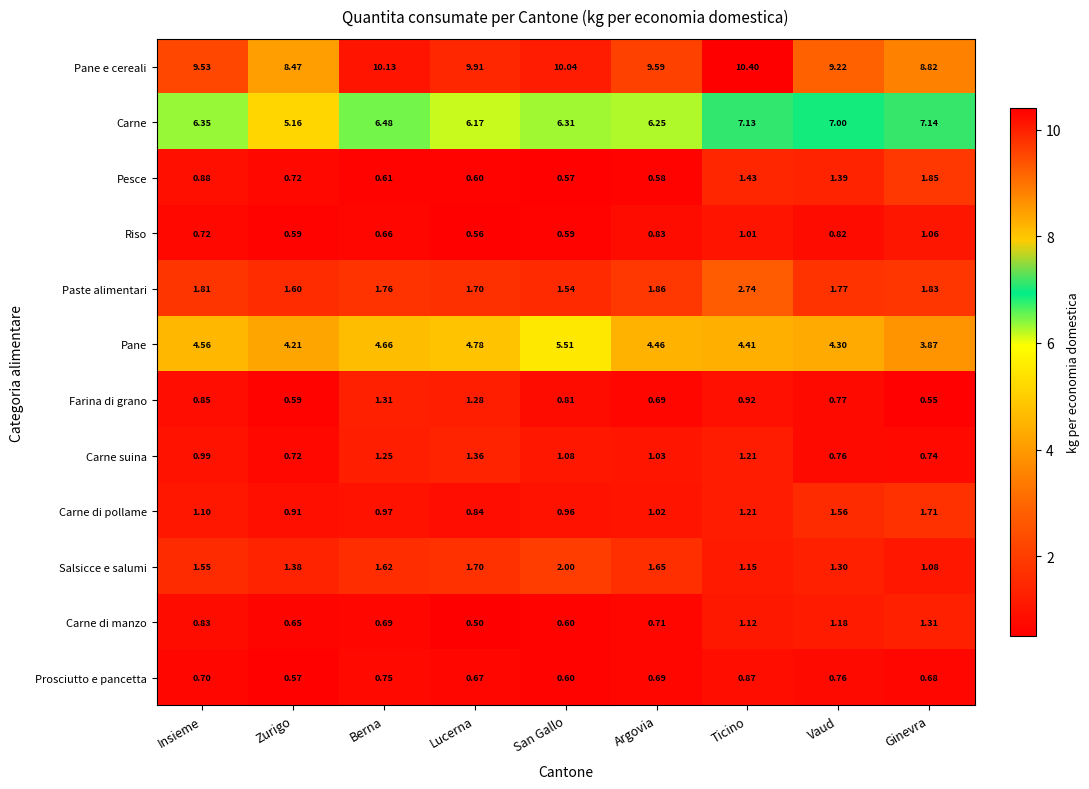

At which category does the chart reach its peak across all series?

Ticino